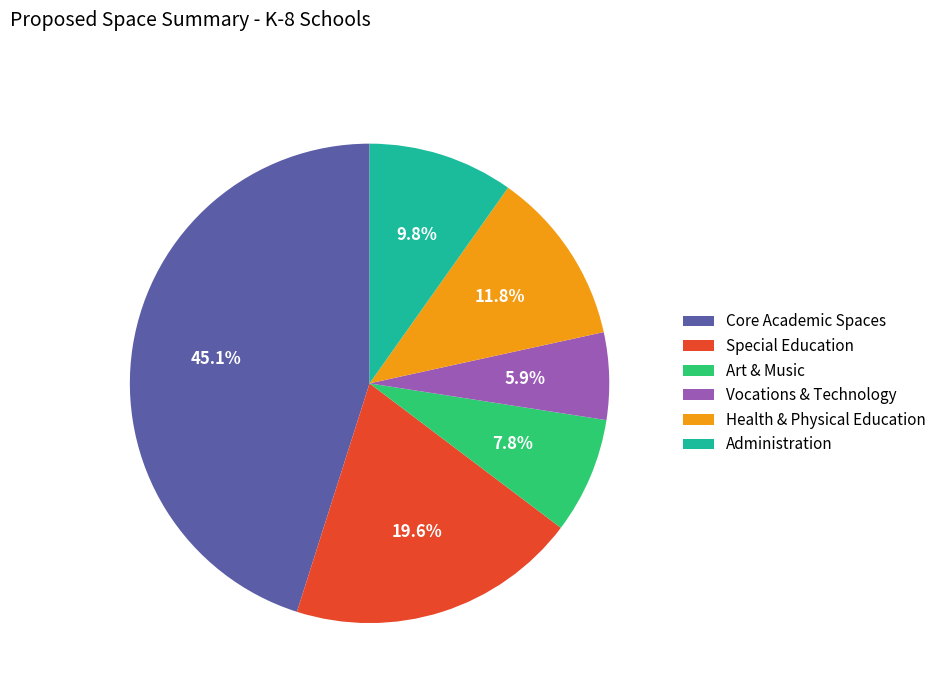

What portion of the pie excludes Core Academic Spaces?

54.9%